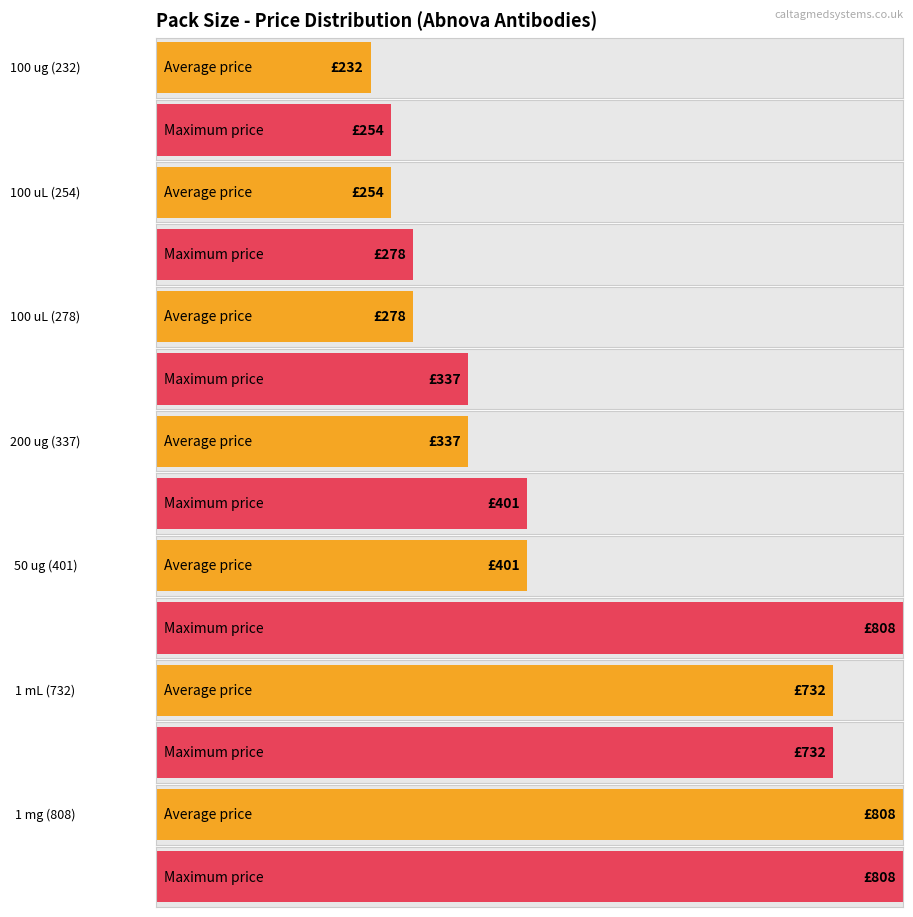

What is the label of the 3rd bar from the right?

50 ug / 401